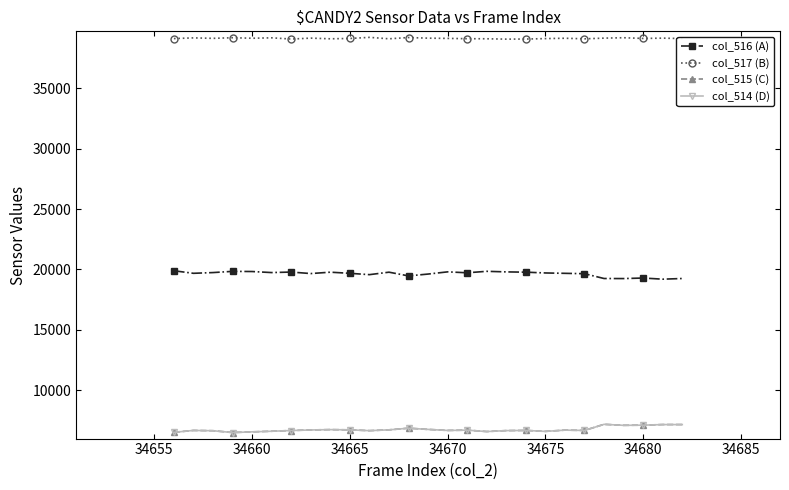

What is the lowest value of the col_516 (A) series?

19197